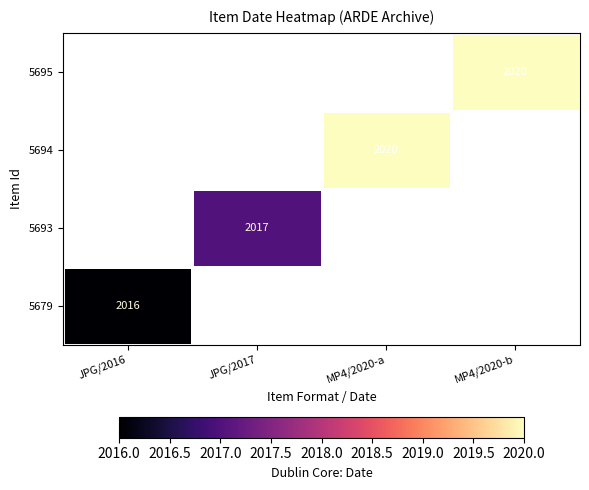

The 5693 series shows 2017 at JPG/2017. True or false?

True